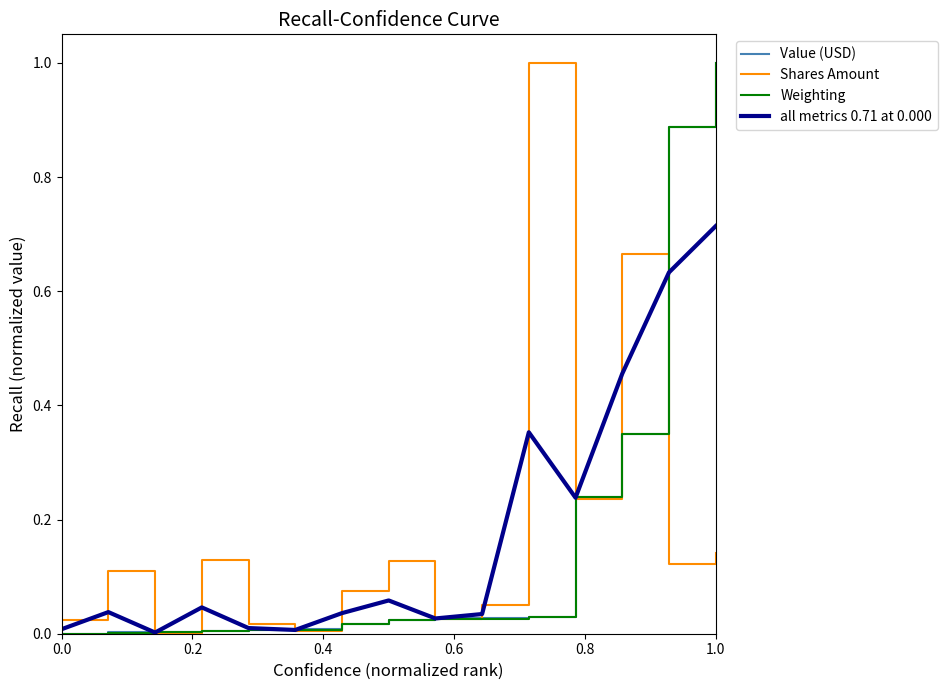

What is the highest value of the Shares Amount series?

1.0